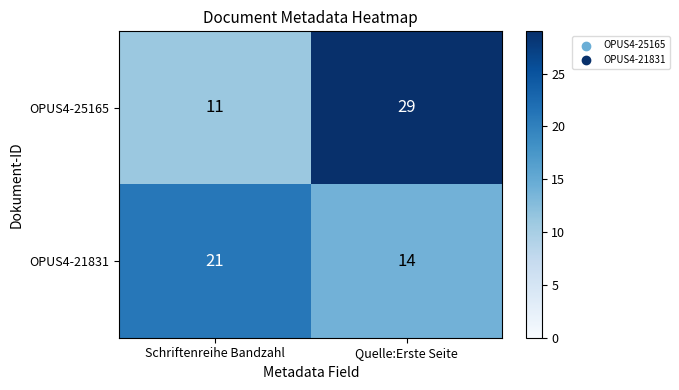

What is the difference between the OPUS4-21831 values at Quelle:Erste Seite and Schriftenreihe Bandzahl?

7